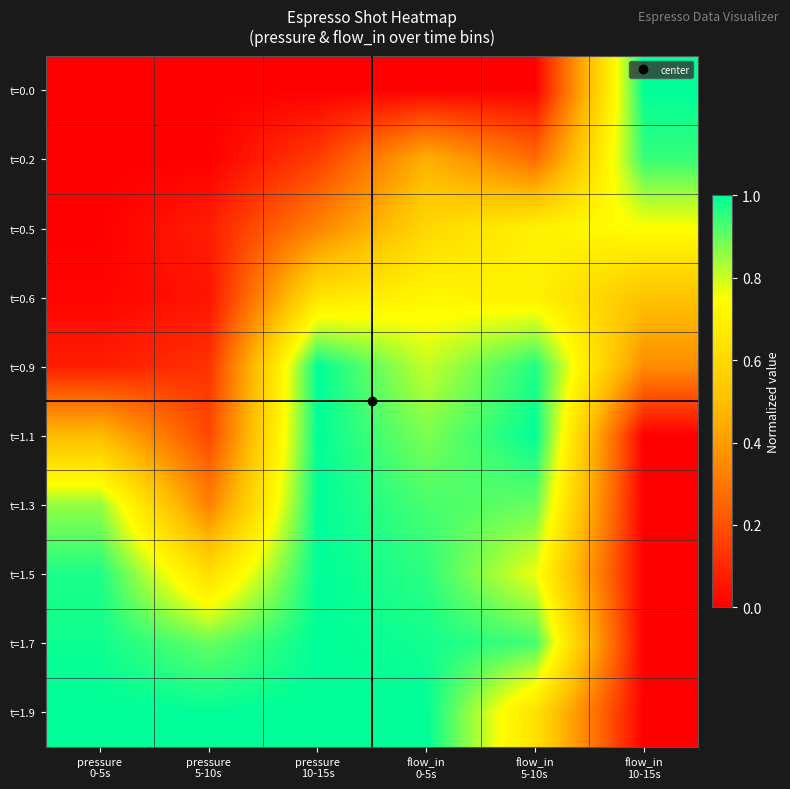

Reading right to left, list all the values displayed in this chart.

t=0.0: flow_in
10-15s=1.0	flow_in
5-10s=0.0	flow_in
0-5s=0.0	pressure
10-15s=0.0	pressure
5-10s=0.0	pressure
0-5s=0.0
t=0.2: flow_in
10-15s=0.9	flow_in
5-10s=0.3	flow_in
0-5s=0.5	pressure
10-15s=0.2	pressure
5-10s=0.0	pressure
0-5s=0.0
t=0.5: flow_in
10-15s=0.8	flow_in
5-10s=0.7	flow_in
0-5s=0.6	pressure
10-15s=0.3	pressure
5-10s=0.1	pressure
0-5s=0.0
t=0.6: flow_in
10-15s=0.5	flow_in
5-10s=0.7	flow_in
0-5s=0.7	pressure
10-15s=0.7	pressure
5-10s=0.1	pressure
0-5s=0.0
t=0.9: flow_in
10-15s=0.4	flow_in
5-10s=1.0	flow_in
0-5s=0.8	pressure
10-15s=1.0	pressure
5-10s=0.1	pressure
0-5s=0.1
t=1.1: flow_in
10-15s=0.0	flow_in
5-10s=1.0	flow_in
0-5s=0.9	pressure
10-15s=1.0	pressure
5-10s=0.2	pressure
0-5s=0.5
t=1.3: flow_in
10-15s=0.0	flow_in
5-10s=0.9	flow_in
0-5s=0.9	pressure
10-15s=1.0	pressure
5-10s=0.3	pressure
0-5s=0.9
t=1.5: flow_in
10-15s=0.0	flow_in
5-10s=0.8	flow_in
0-5s=1.0	pressure
10-15s=1.0	pressure
5-10s=0.6	pressure
0-5s=1.0
t=1.7: flow_in
10-15s=0.0	flow_in
5-10s=0.9	flow_in
0-5s=1.0	pressure
10-15s=1.0	pressure
5-10s=0.9	pressure
0-5s=1.0
t=1.9: flow_in
10-15s=0.0	flow_in
5-10s=0.6	flow_in
0-5s=1.0	pressure
10-15s=1.0	pressure
5-10s=1.0	pressure
0-5s=1.0